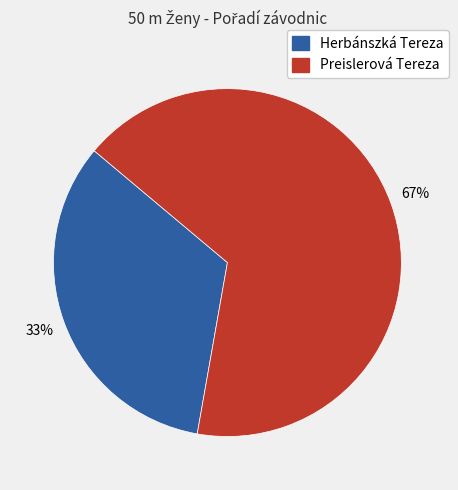

Rank the categories by value from lowest to highest.

Herbánszká Tereza, Preislerová Tereza